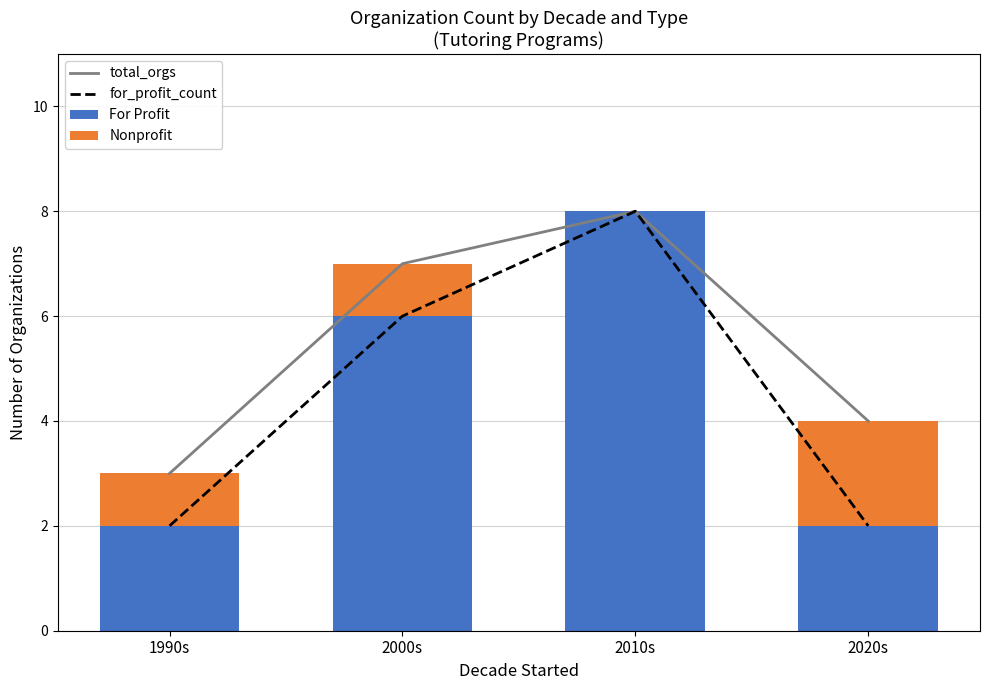

Reading right to left, list all the values displayed in this chart.

total_orgs: 4	8	7	3
for_profit_count: 2	8	6	2
For Profit: 2	8	6	2
Nonprofit: 2	0	1	1